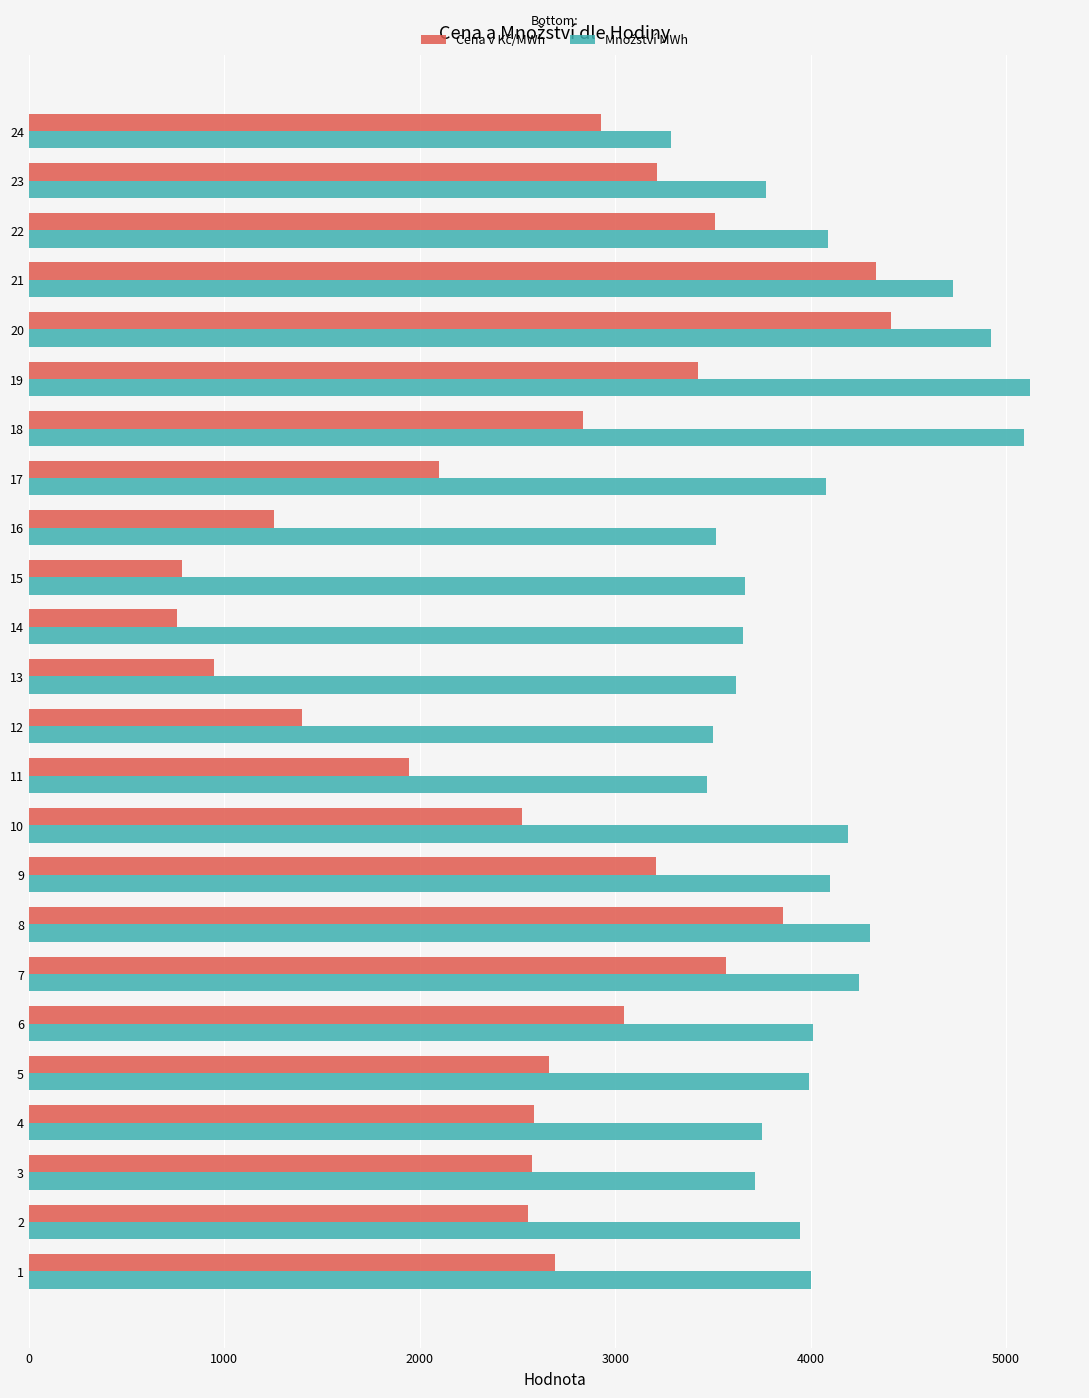

What is the minimum value shown in the chart?

759.6